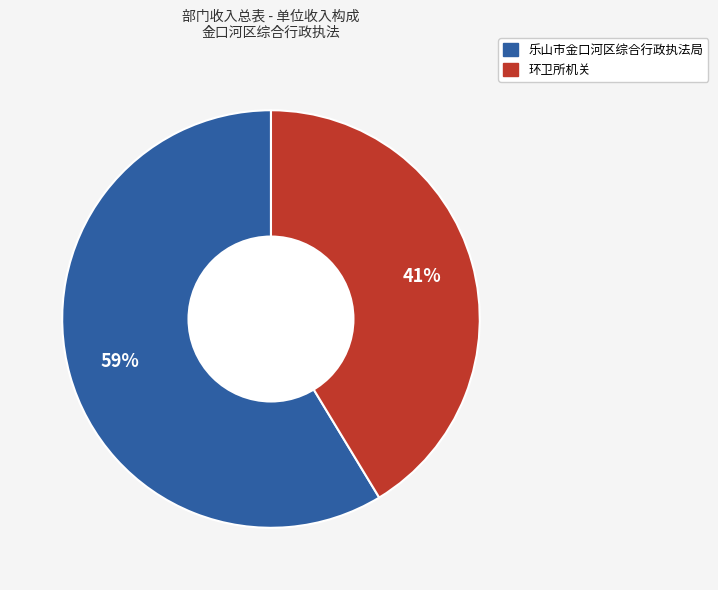

Do 环卫所机关 and 乐山市金口河区综合行政执法局 together represent more than half of the pie?

Yes